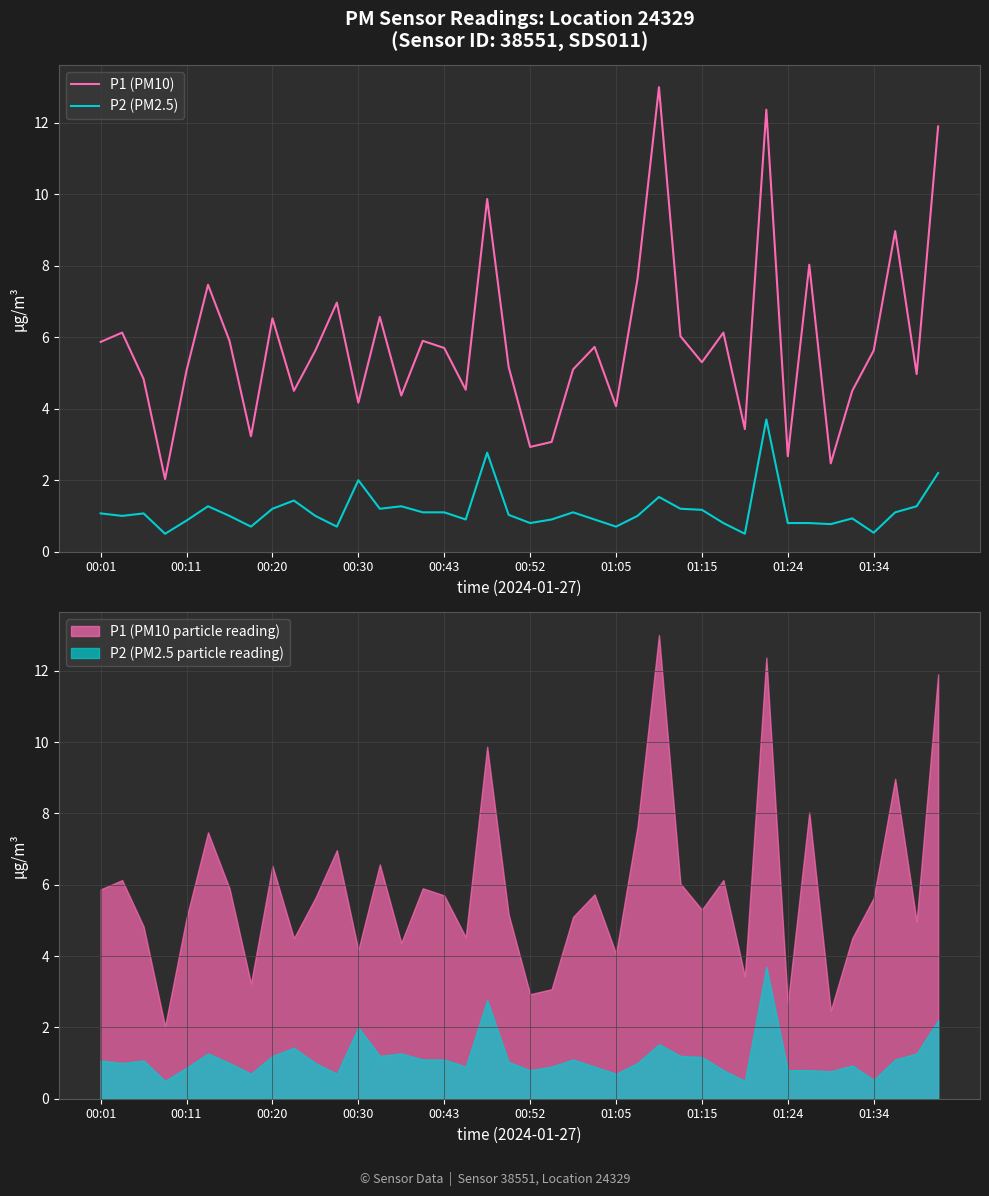

Does the chart display data point markers on the line(s)?

No